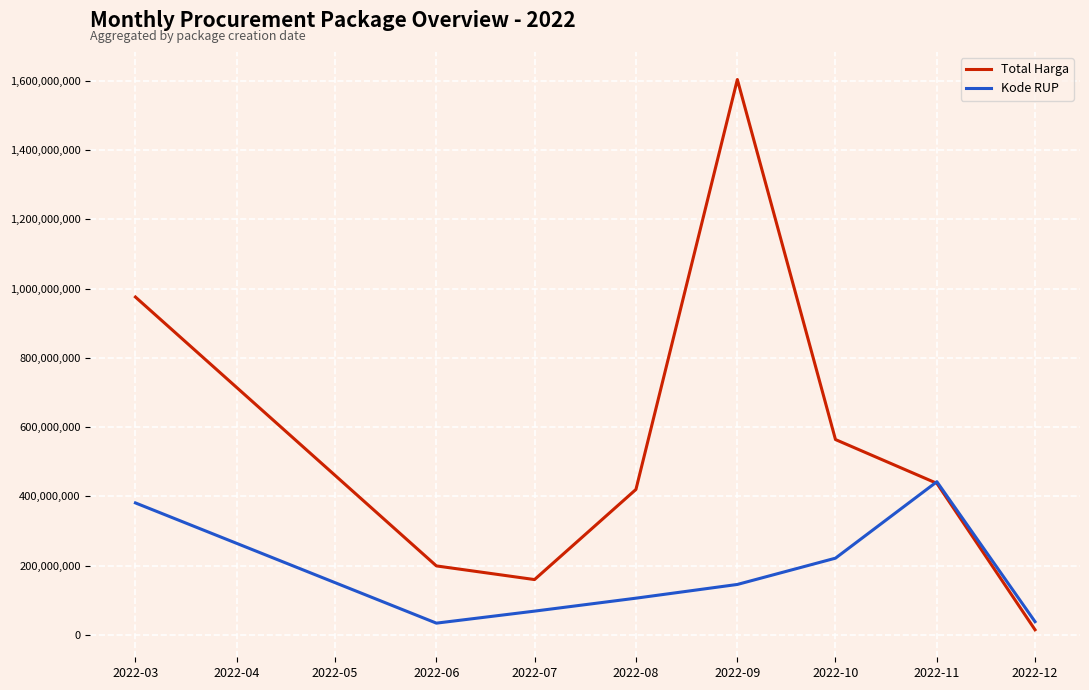

At which label is Total Harga closest to 809454500?

2022-03